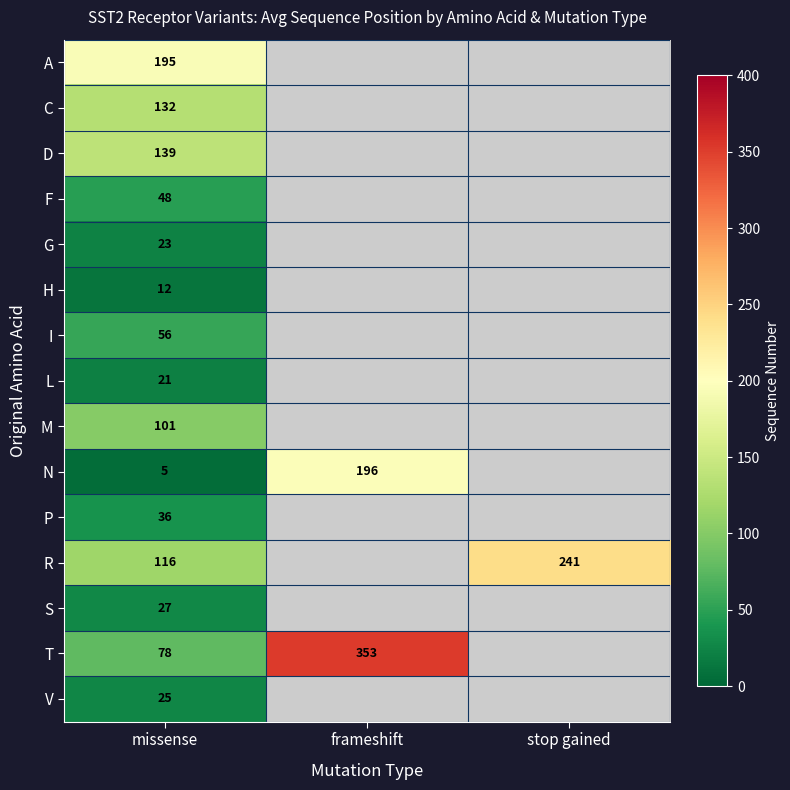

True or false: M has a value of 28 at missense.

False